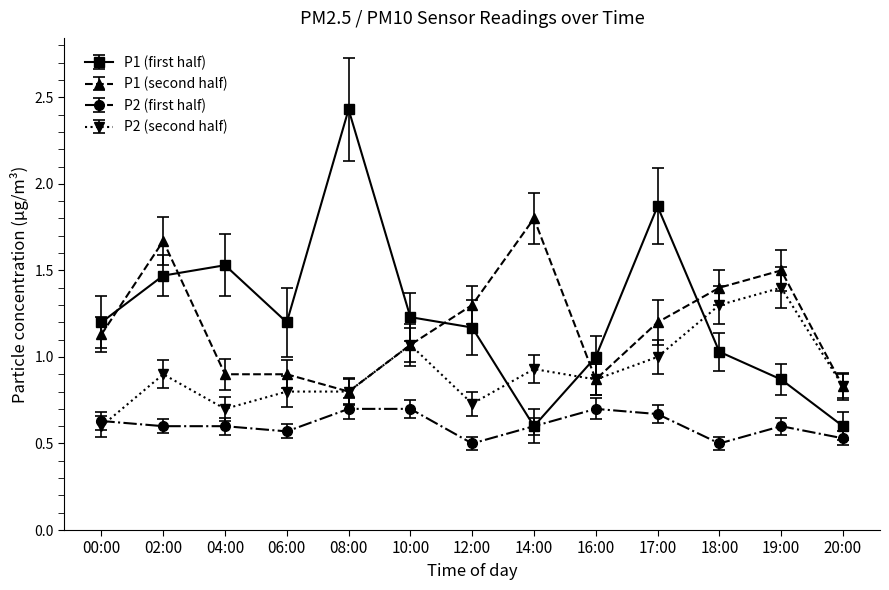

Rank the series by their maximum value, from lowest to highest.

P2 (first half), P2 (second half), P1 (second half), P1 (first half)